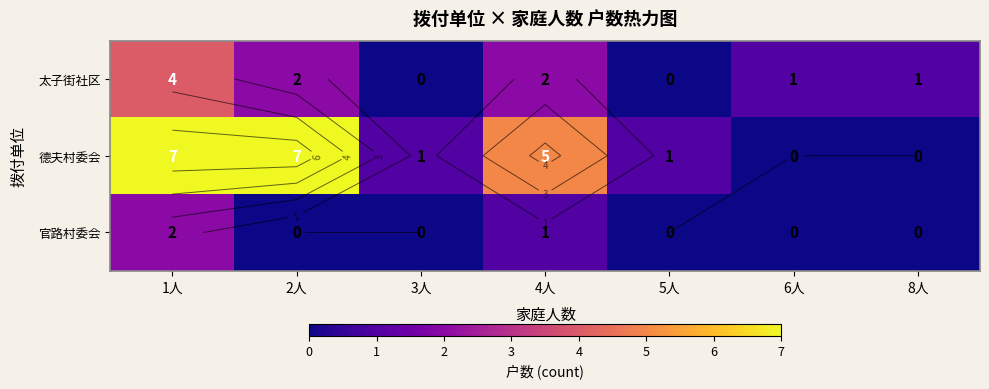

What is the difference between the maximum and minimum values in the 官路村委会 series?

2